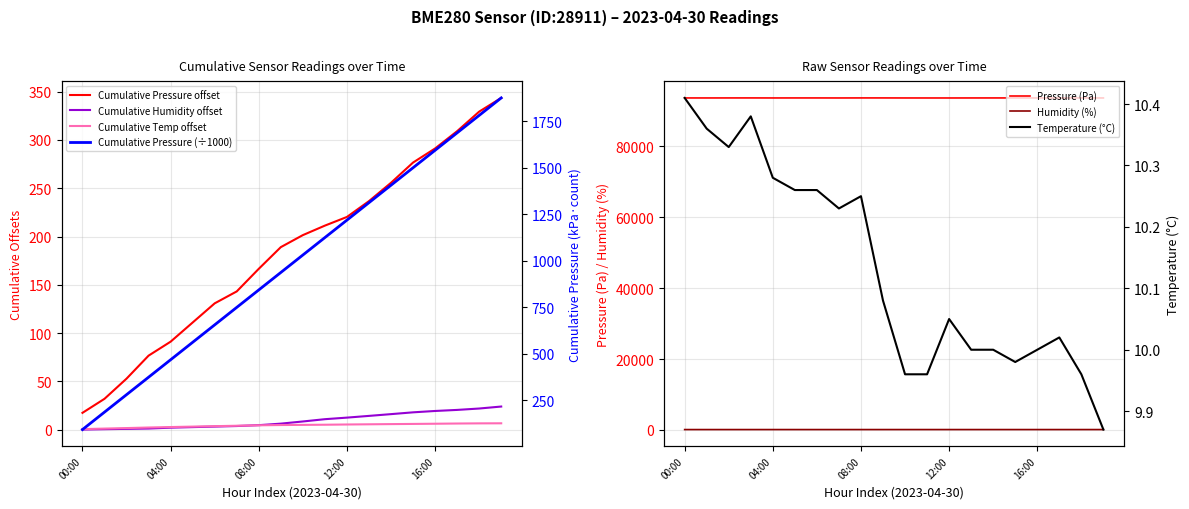

How many values in the pressure series are below 93697?

9